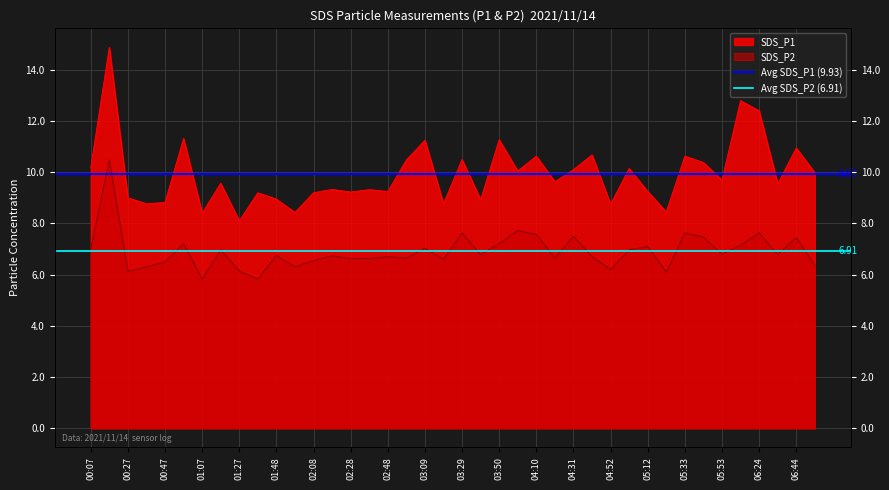

What is the value of the Avg SDS_P2 (6.91) point at the 1st from the left?

6.9